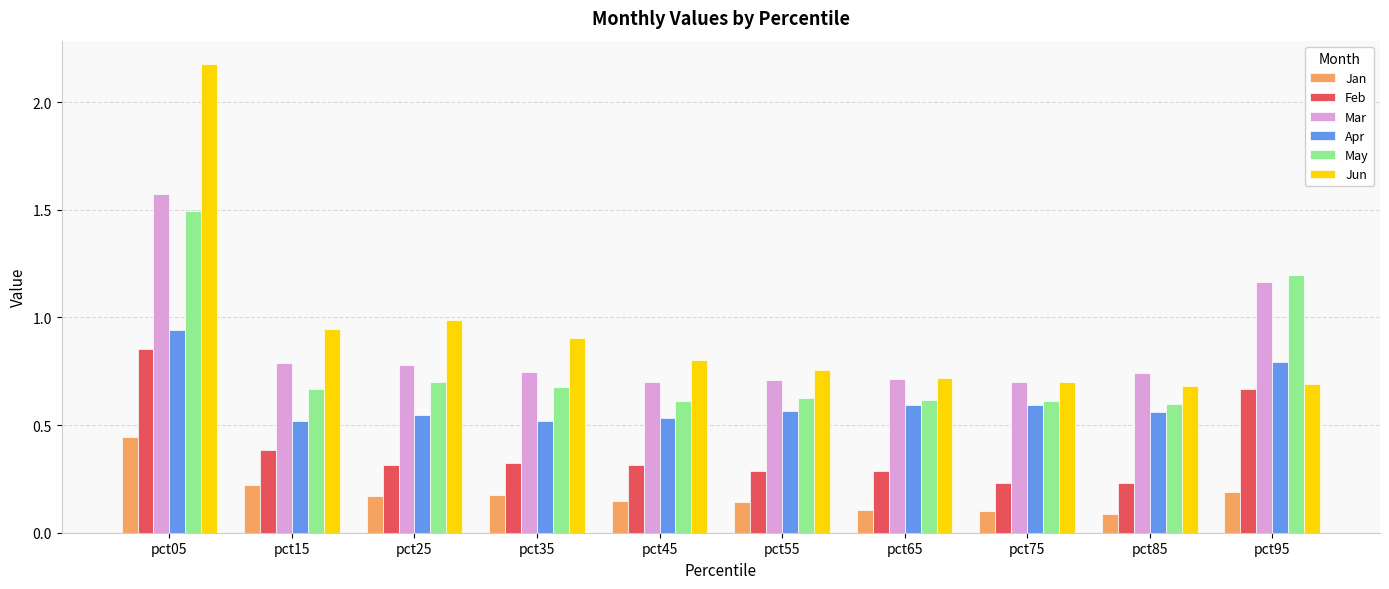

Which series has the largest range (max minus min)?

Jun